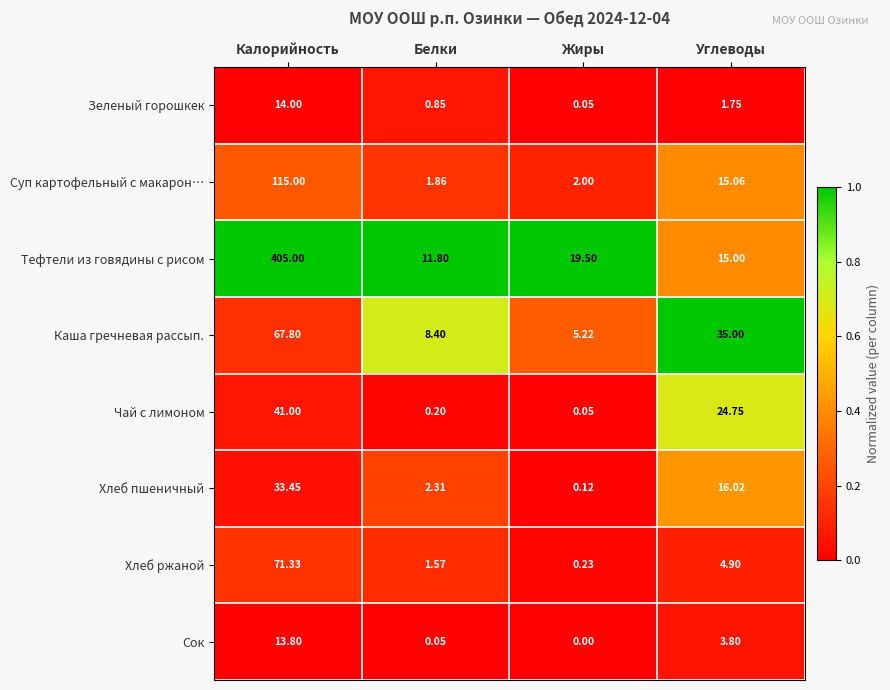

Between Жиры and Углеводы, which series saw the biggest shift?

Каша гречневая рассып.